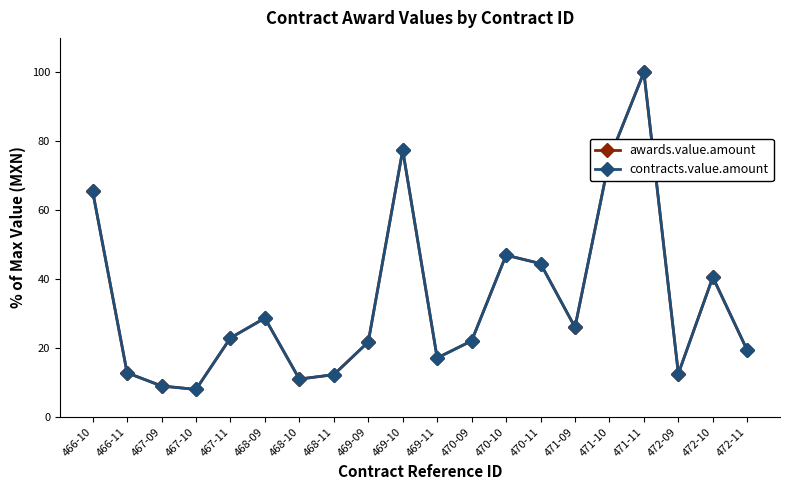

True or false: awards.value.amount and contracts.value.amount intersect in this chart.

False